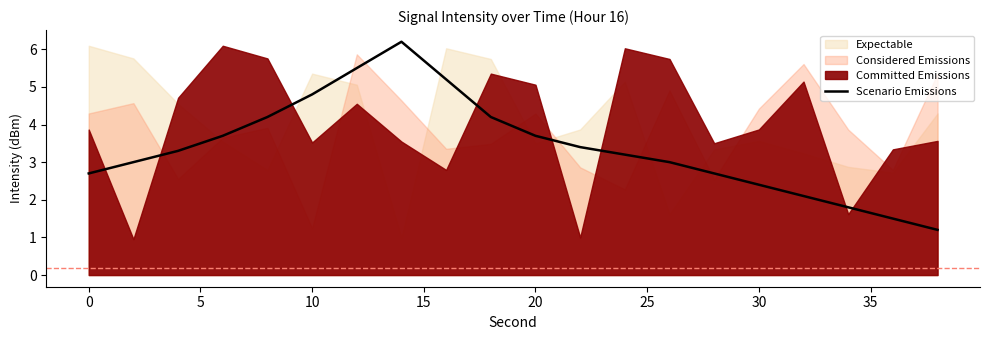

What is the minimum value for Scenario Emissions?

1.2